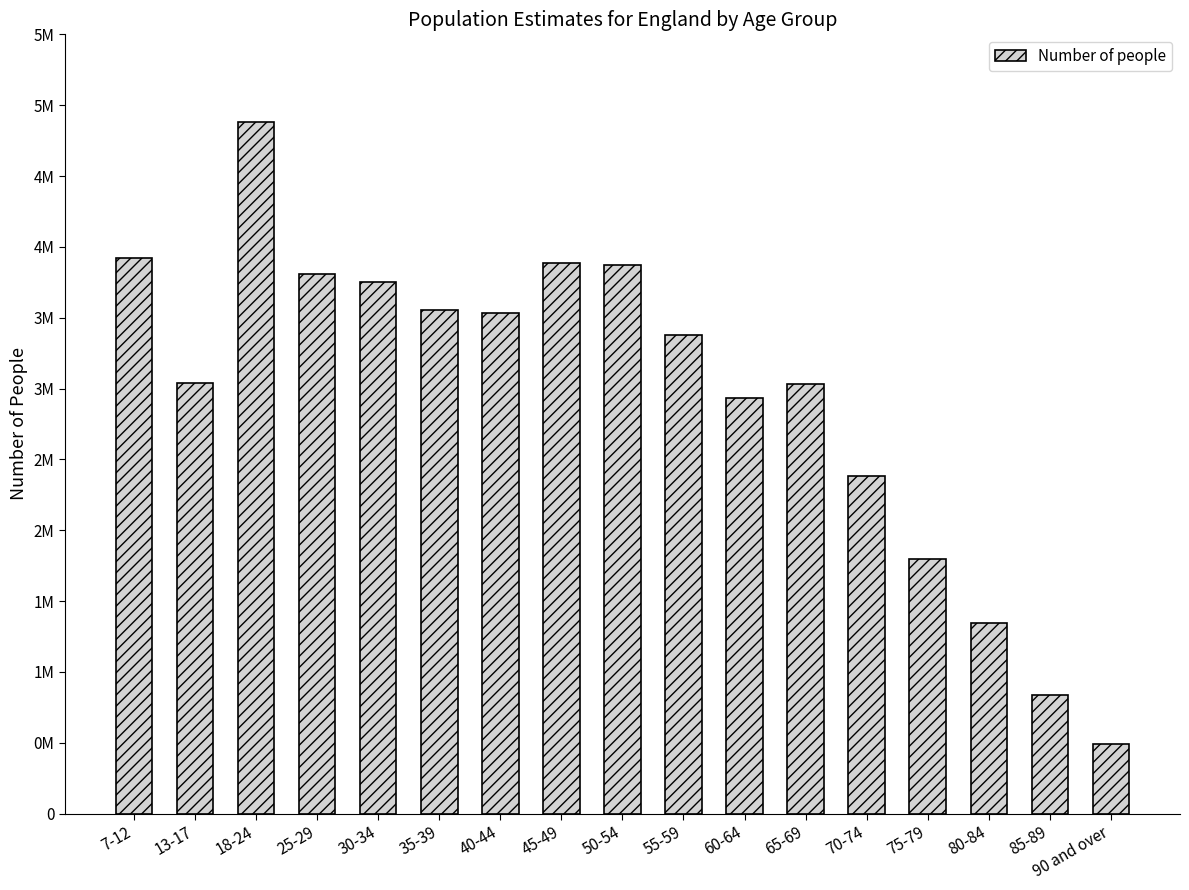

Reading right to left, list all the values displayed in this chart.

487800	840200	1345400	1796000	2381300	3032100	2931000	3377700	3873100	3883100	3535300	3557000	3749600	3811600	4881700	3039200	3921800